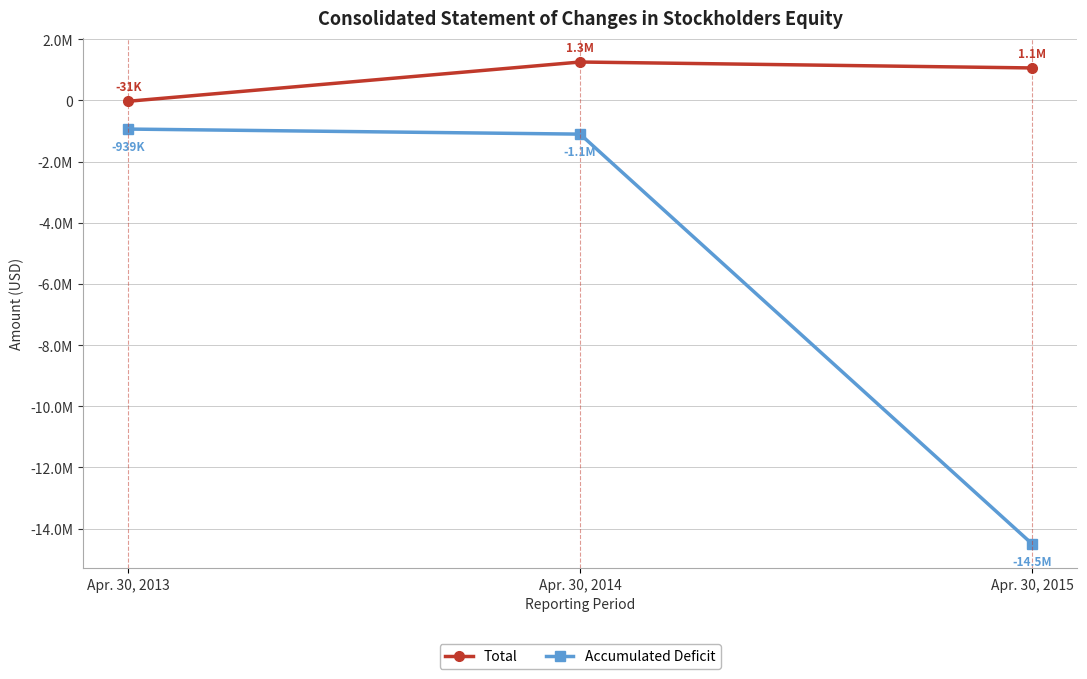

Is it true that Accumulated Deficit equals -939362 at Apr. 30, 2013?

True